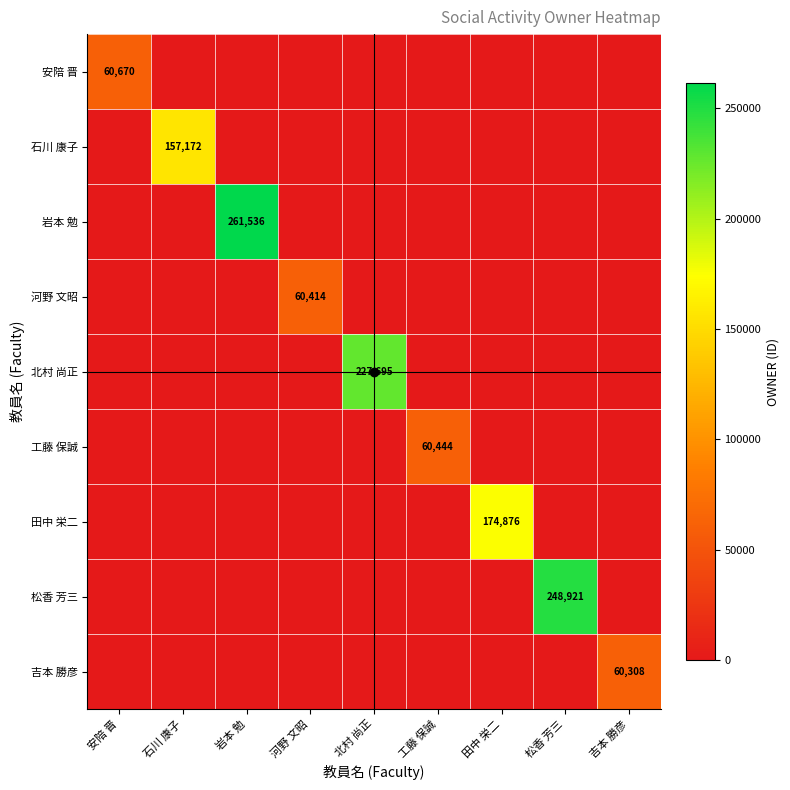

Count the number of data series in this chart.

9